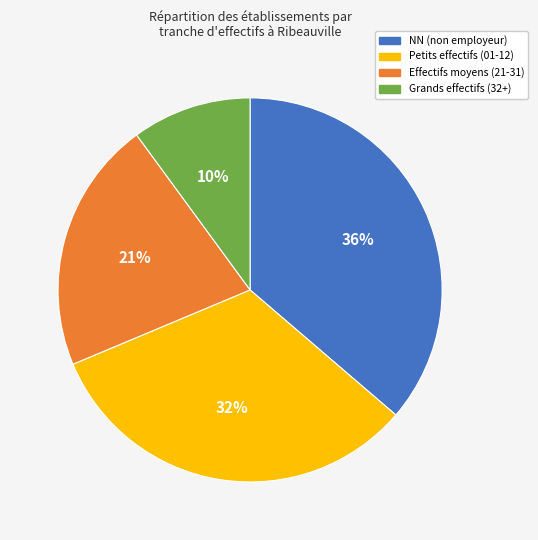

Is there any slice that represents more than half of the pie?

No